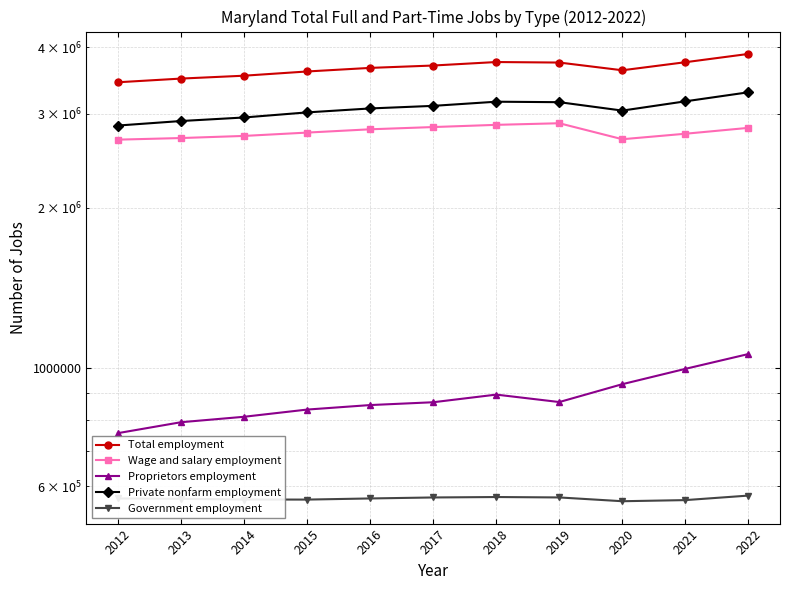

At 2014, list the series in order from largest to smallest.

Total employment, Private nonfarm employment, Wage and salary employment, Proprietors employment, Government employment